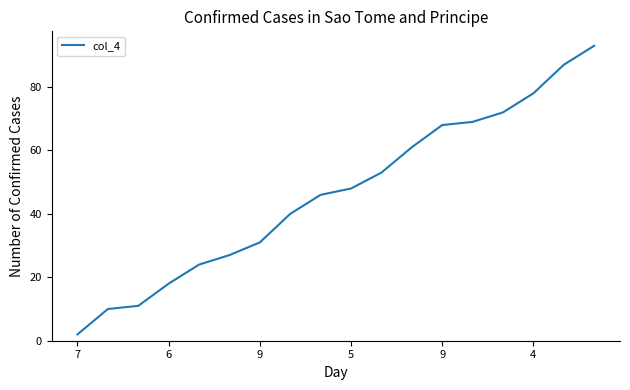

What is the difference between the maximum and minimum values?

91